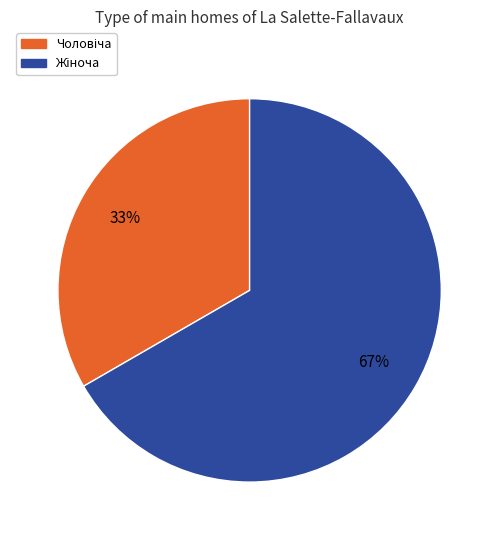

To the nearest percent, what is the average slice percentage?

50%